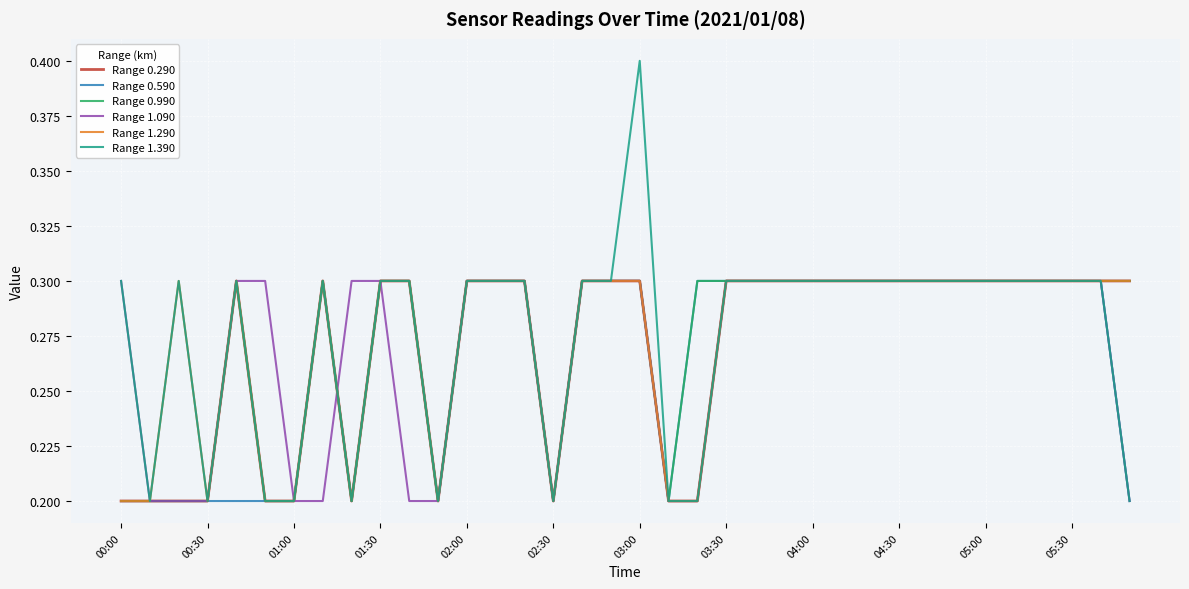

How many Range 0.990 values are between 0 and 1?

36